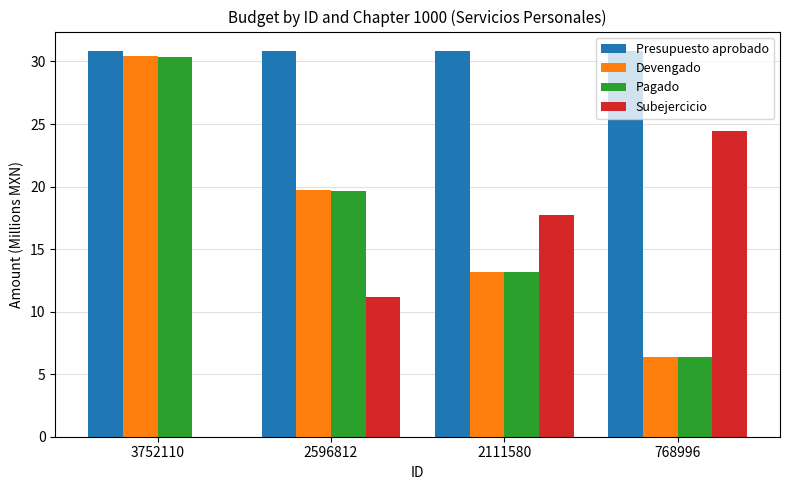

How many groups of bars are there?

4